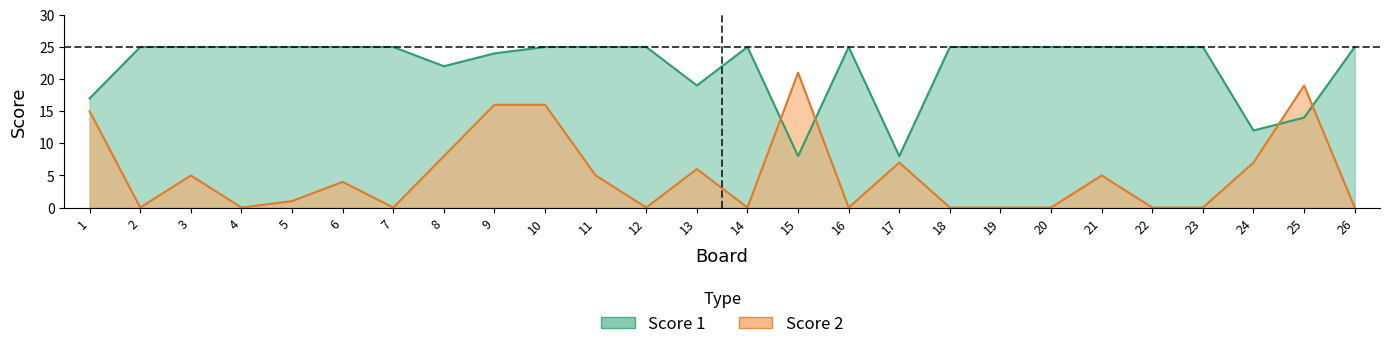

What is the difference between the maximum and minimum values in the Score 1 series?

17